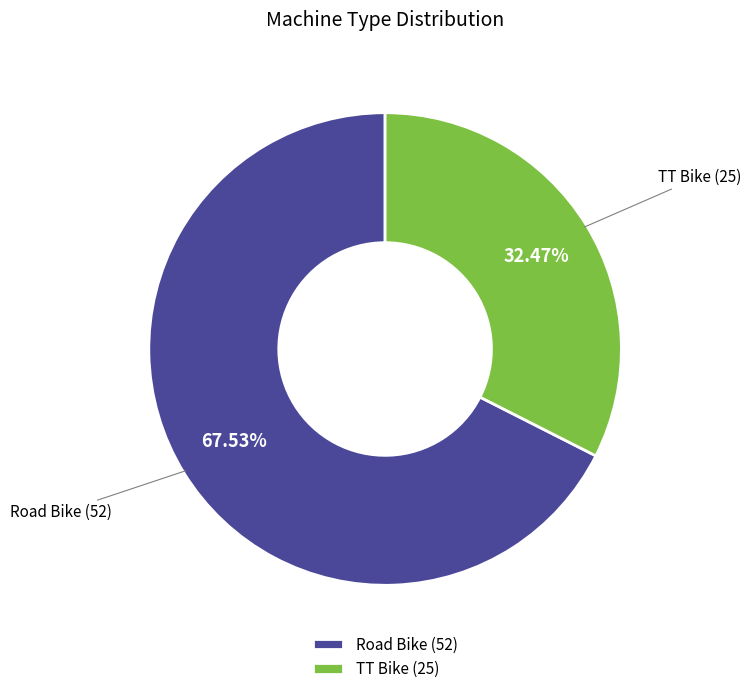

Is it true that Road Bike is 68% of the pie?

True